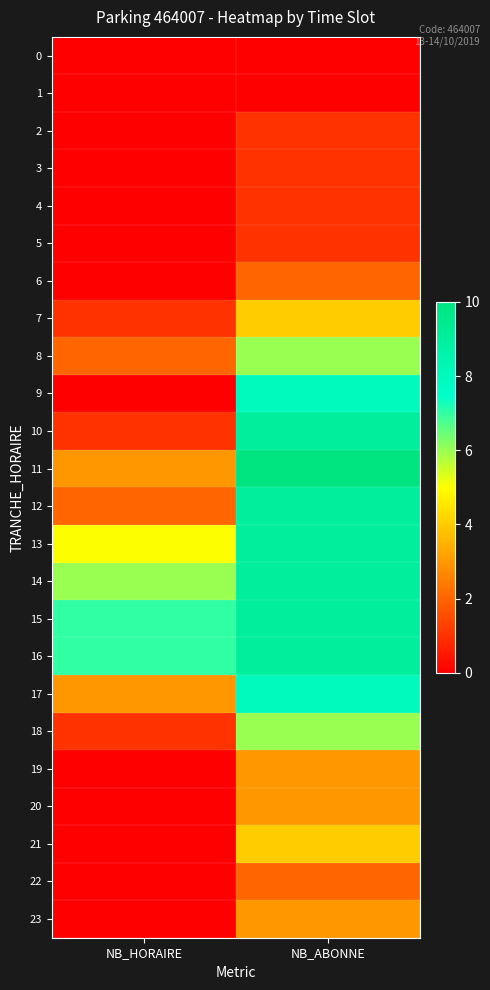

What is the greatest value displayed?

10